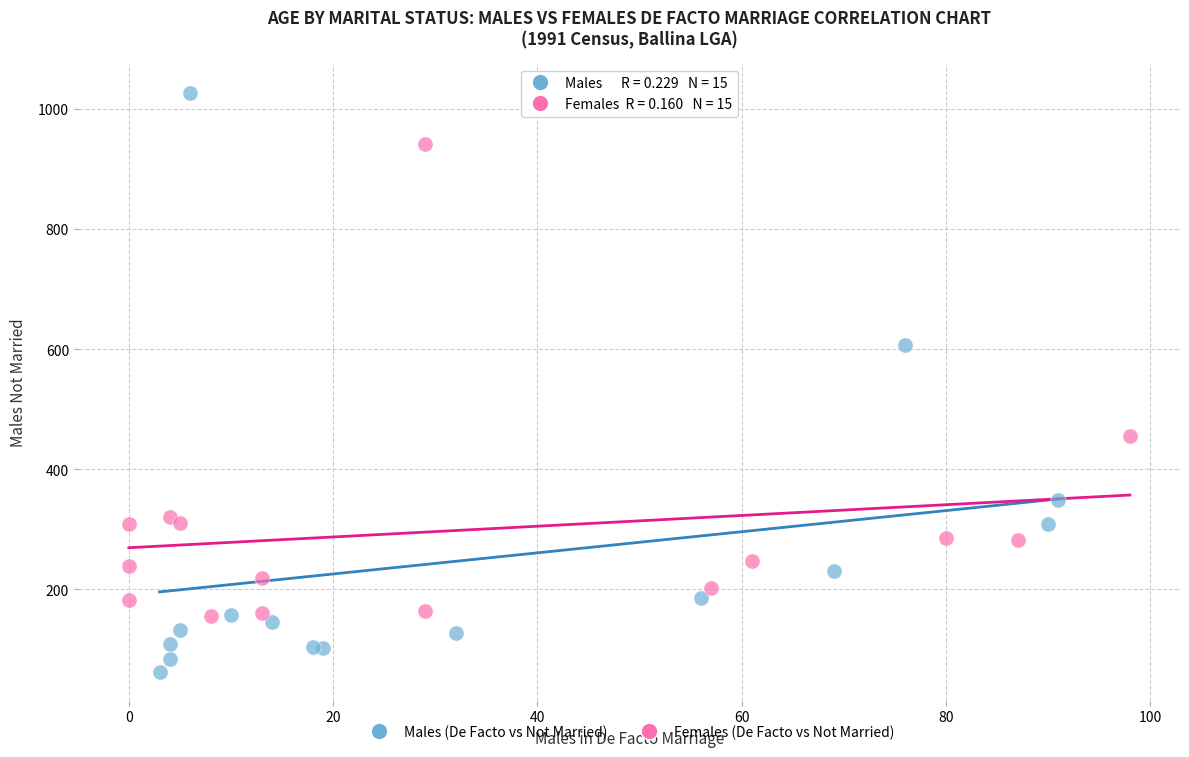

Which series contains the lowest Y value?

Males (De Facto vs Not Married)